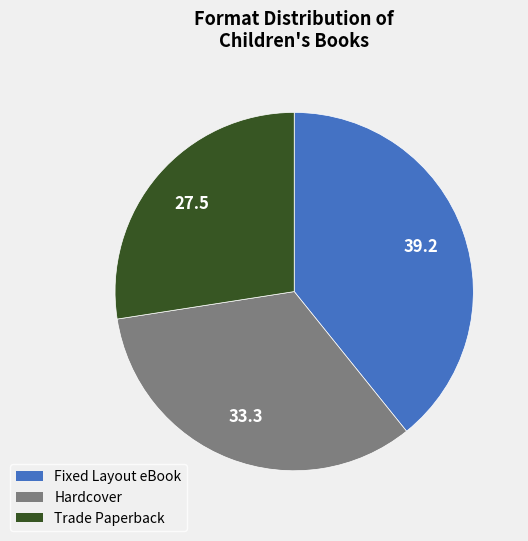

Rank the categories by value from lowest to highest.

Trade Paperback, Hardcover, Fixed Layout eBook